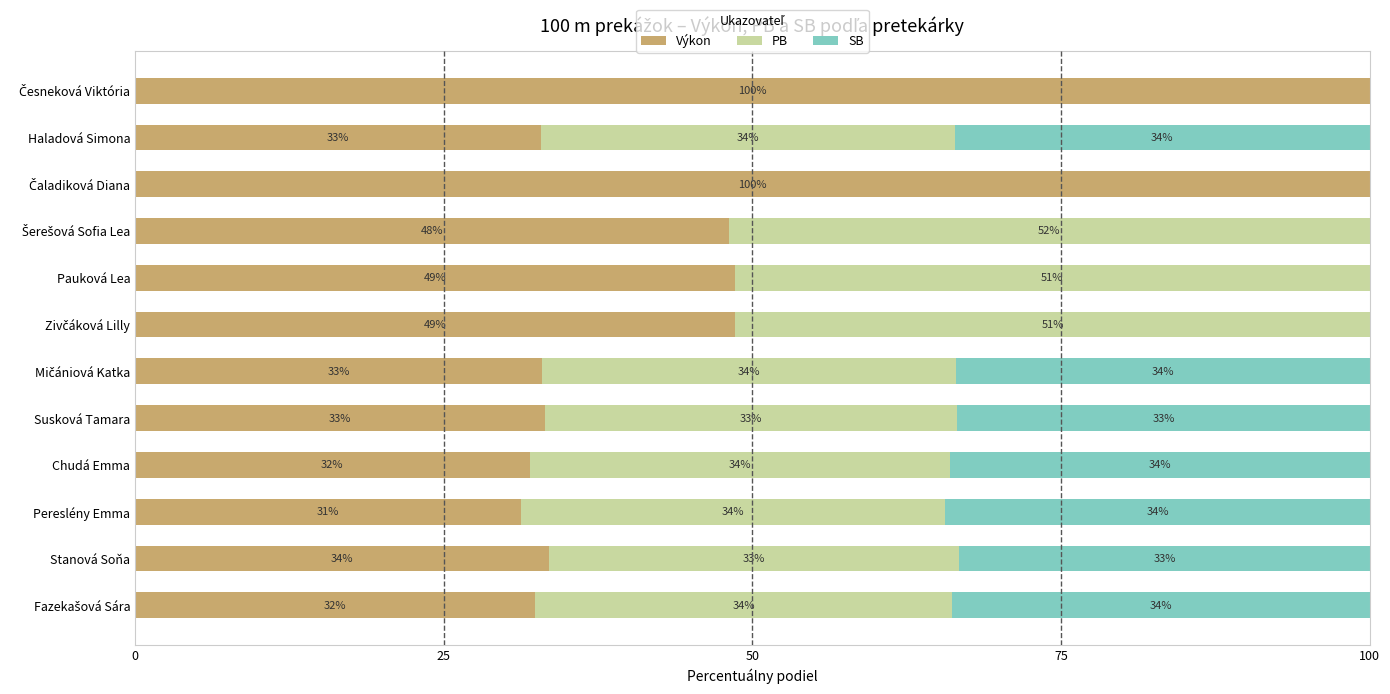

What value does the Výkon series have at Pauková Lea?

48.6